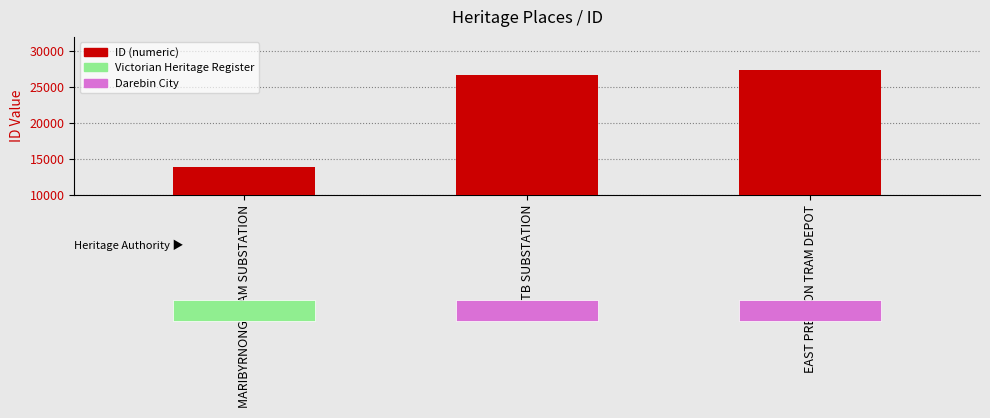

How many values are below 26725?

1